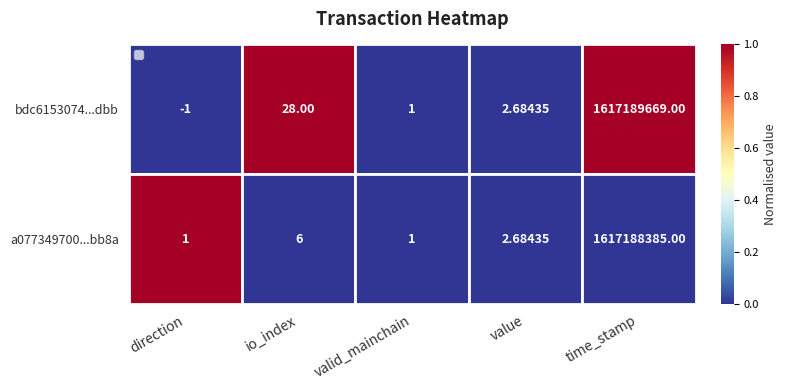

At which label does a077349700...bb8a first exceed 2?

io_index